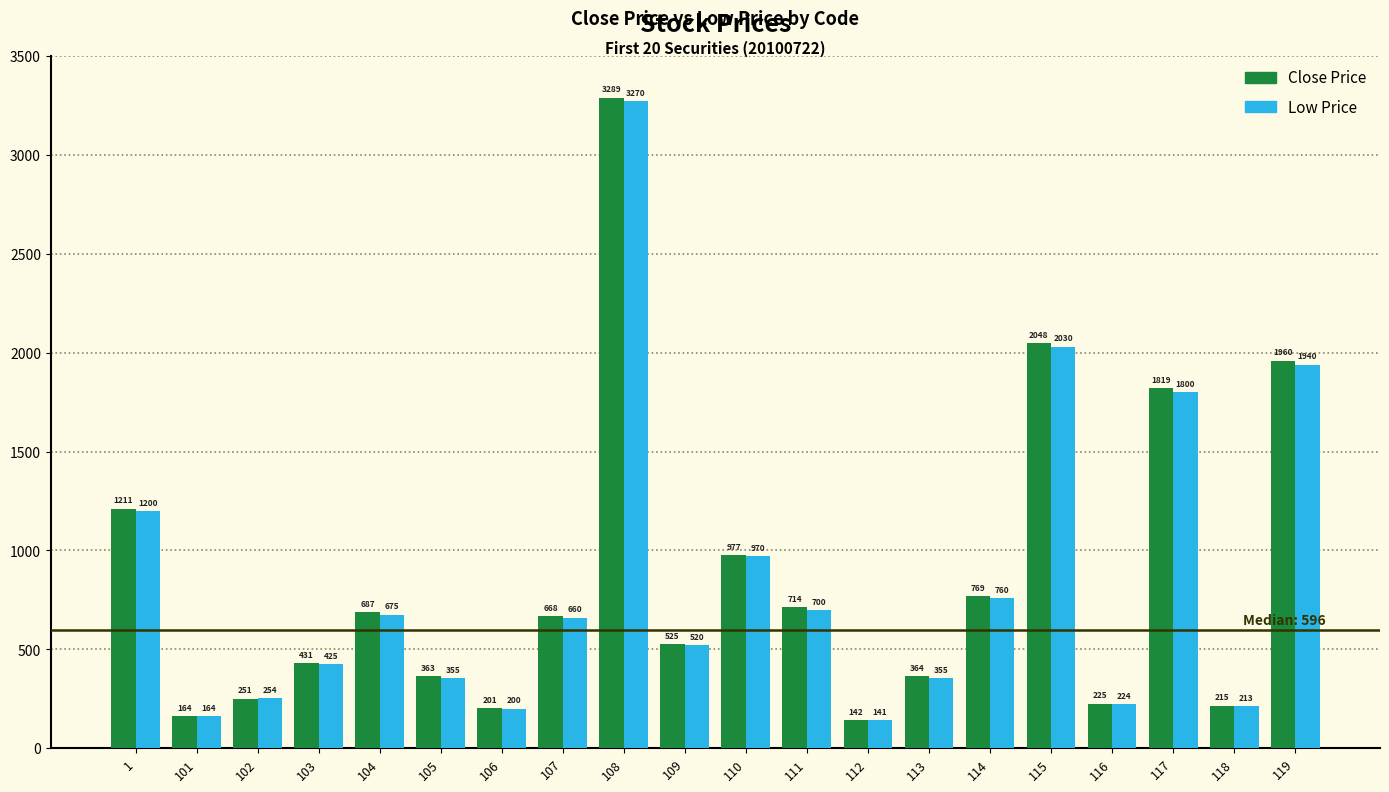

What is the total value across all series at 115?

4078